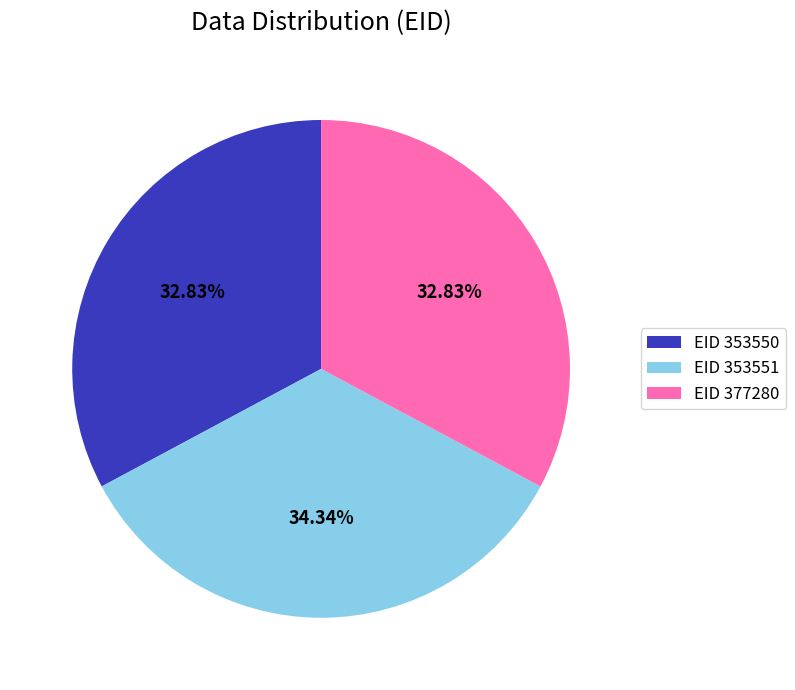

Does any single category account for the majority?

No